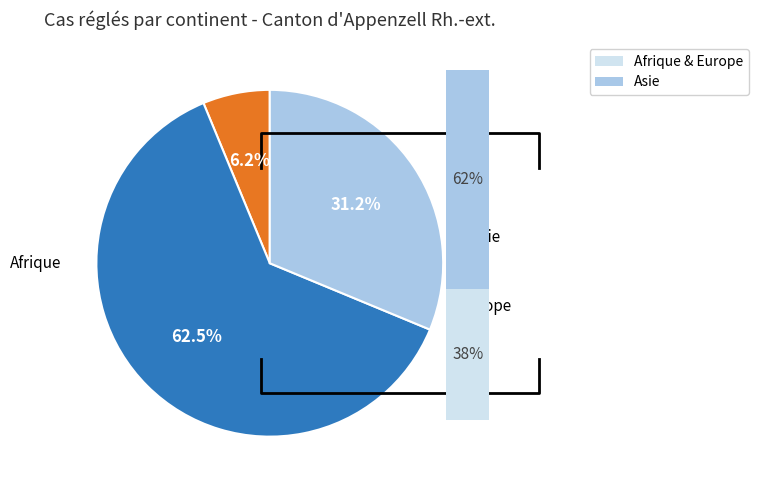

How many slices are in this pie chart?

3